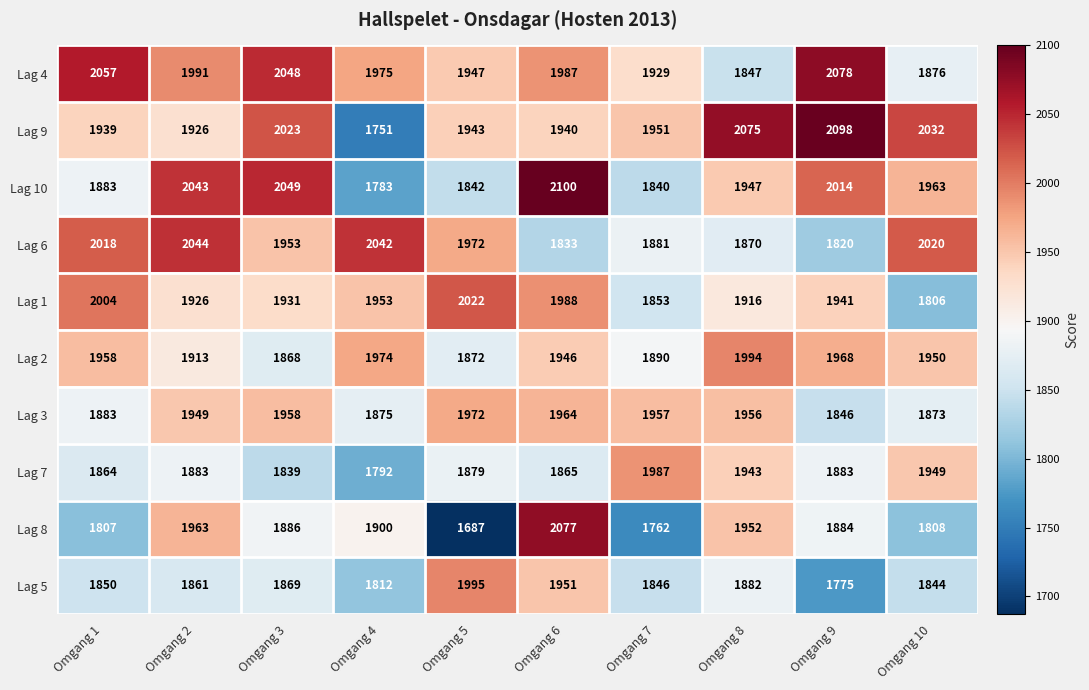

How many series are shown in this chart?

10